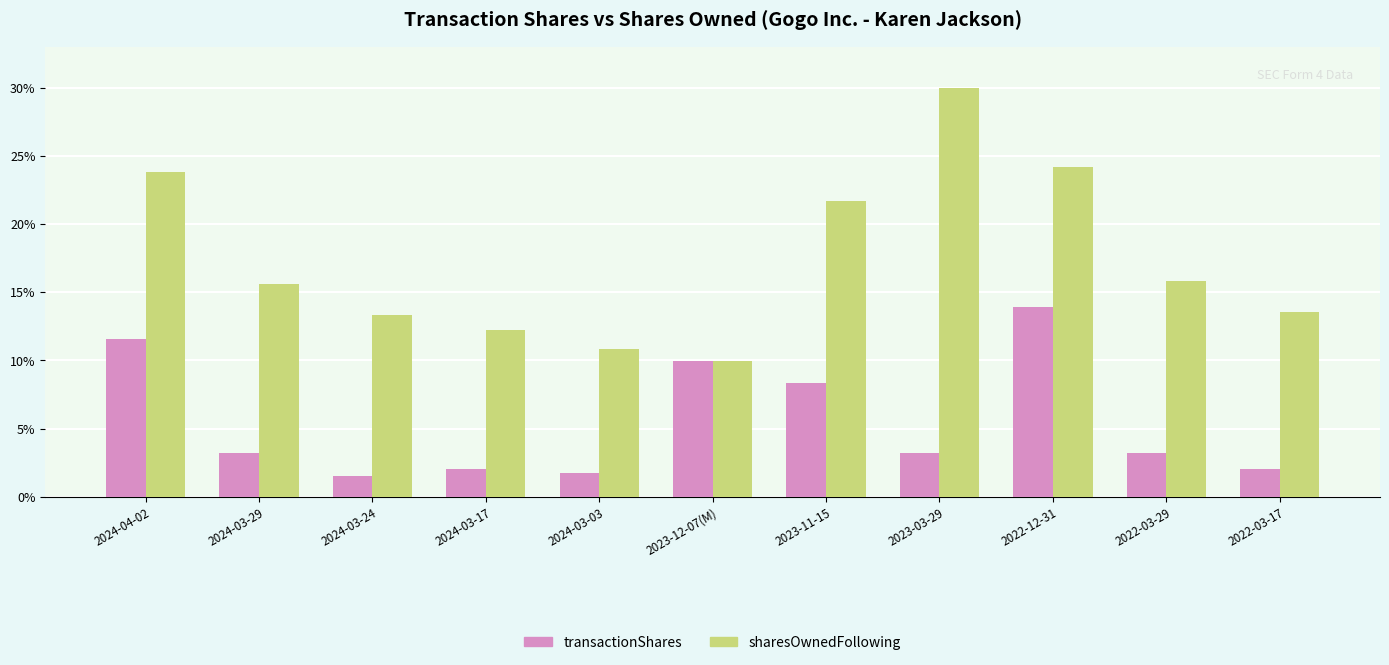

Where does the sharesOwnedFollowing series first go above 15?

2024-04-02